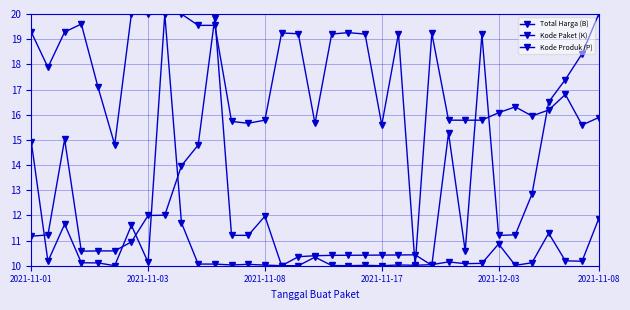

How many series are shown in this chart?

3